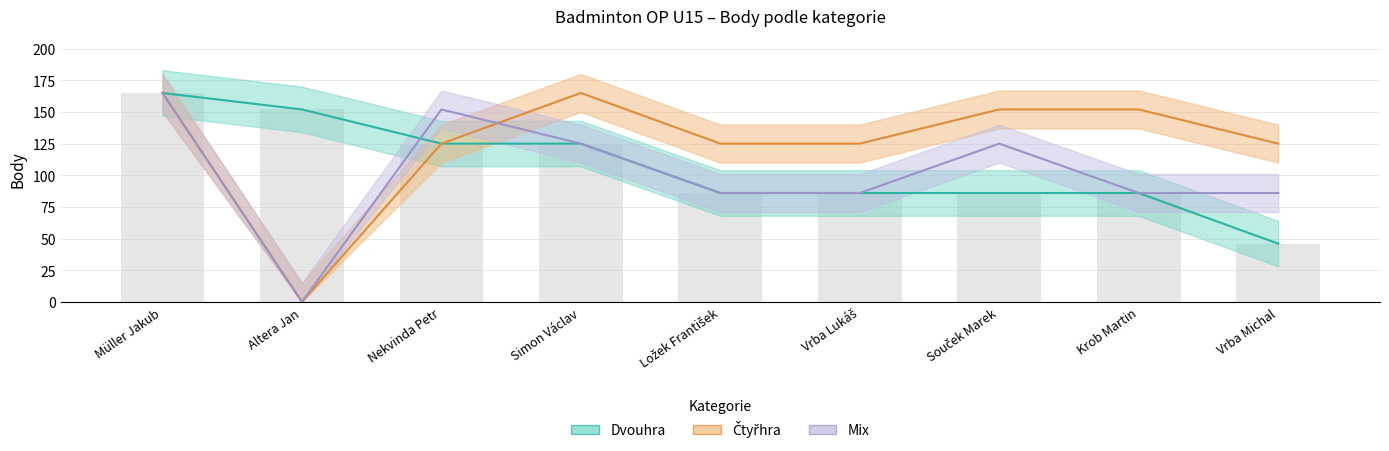

At which category does the chart reach its peak across all series?

Müller Jakub